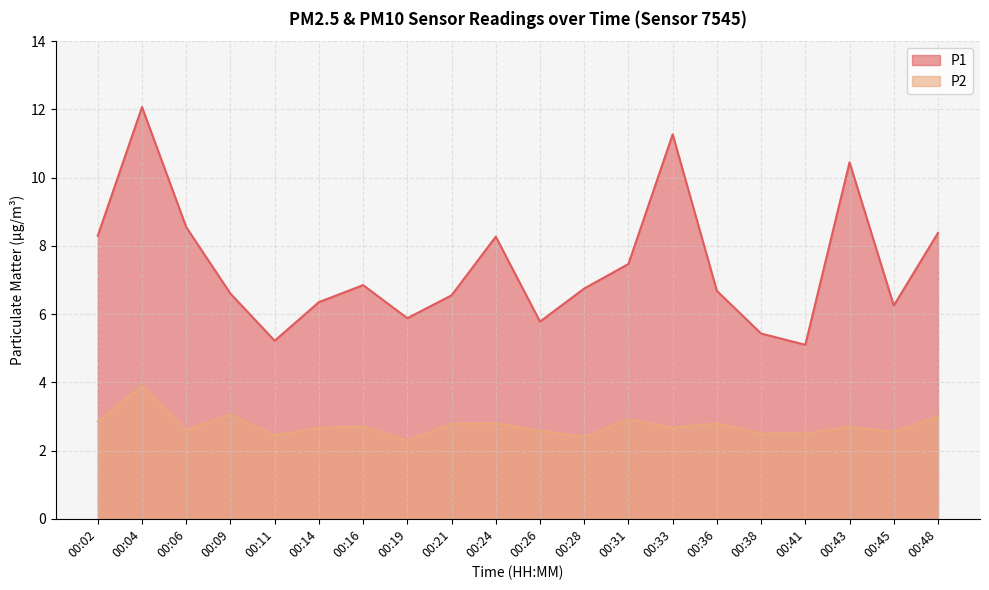

Rank the series by their average value, from lowest to highest.

P2, P1